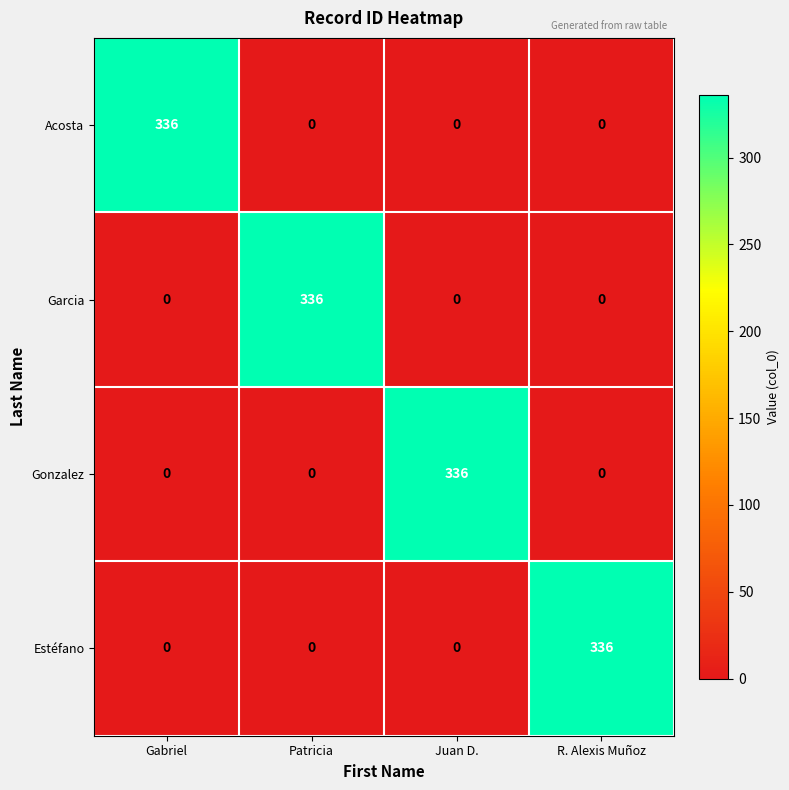

What is the difference between the highest and lowest values at R. Alexis Muñoz?

336